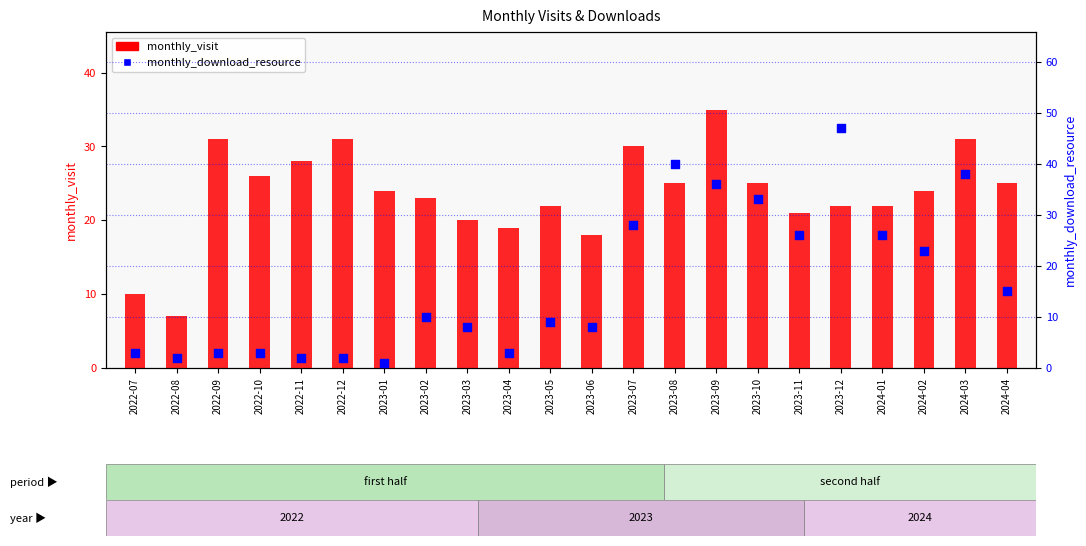

What are all the series names shown in the legend?

monthly_visit, monthly_download_resource